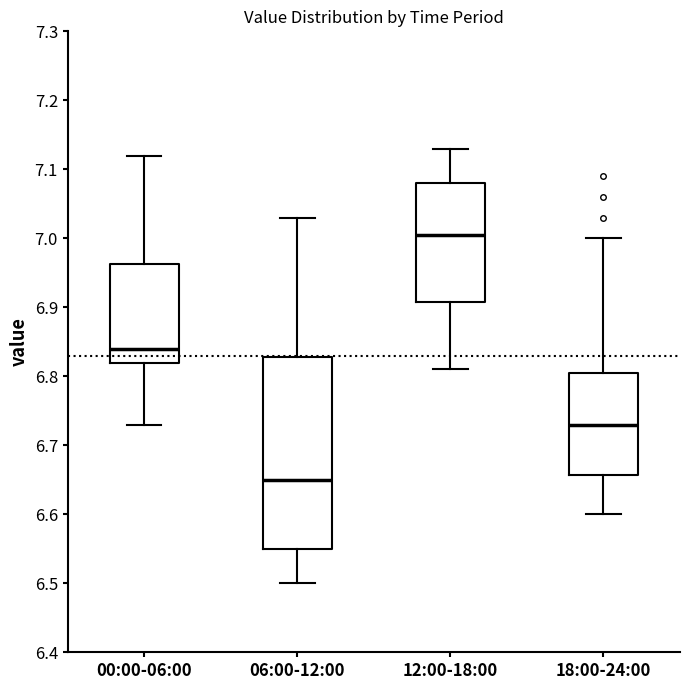

Reading left to right, transcribe this box plot: for each box, give where its median line is, the range the box spans, and where its two whiskers end, as read against the y-axis. The values are not printed on the chart, so give them approximately, as read against the axis.

00:00-06:00: median 6.84, box 6.82 to 6.96, whiskers 6.73 to 7.12
06:00-12:00: median 6.65, box 6.55 to 6.83, whiskers 6.50 to 7.03
12:00-18:00: median 7.01, box 6.91 to 7.08, whiskers 6.81 to 7.13
18:00-24:00: median 6.73, box 6.66 to 6.81, whiskers 6.60 to 7.00